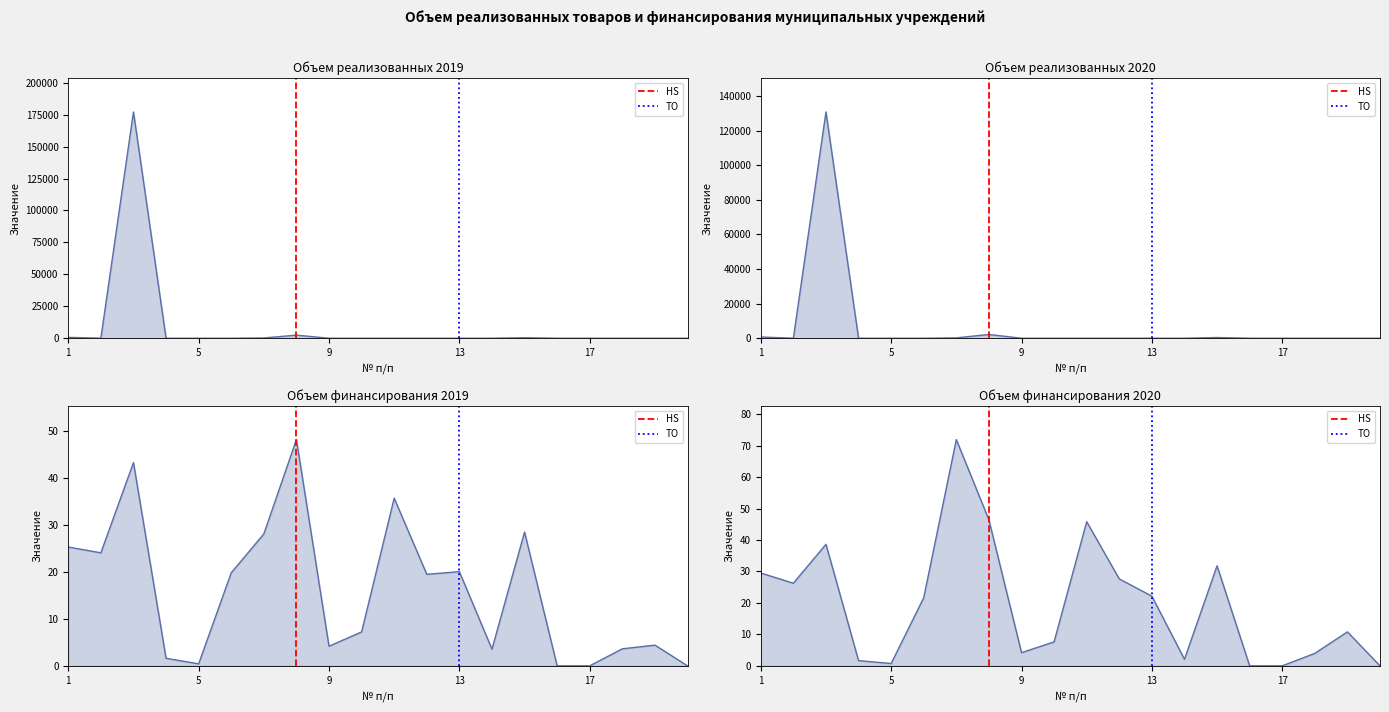

Does the chart display data point markers on the line(s)?

No